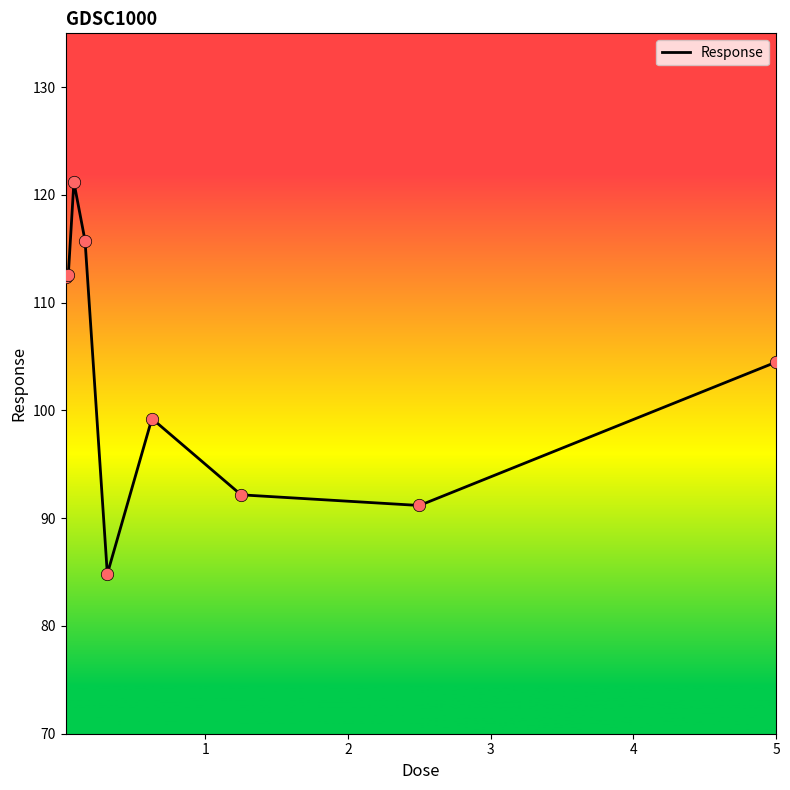

What is the greatest value displayed?

121.2